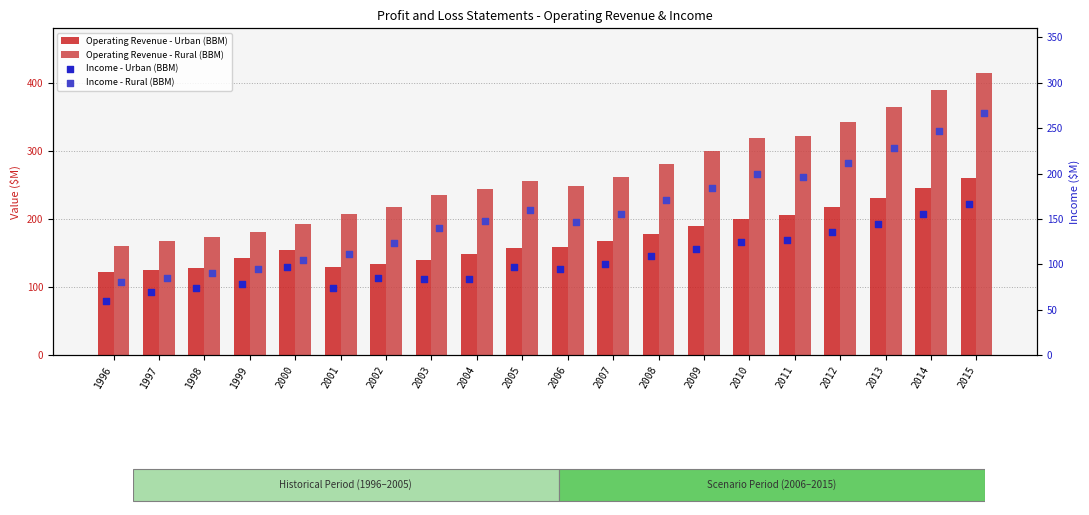

Which series reaches the maximum Y coordinate?

Operating Revenue - Rural (BBM)